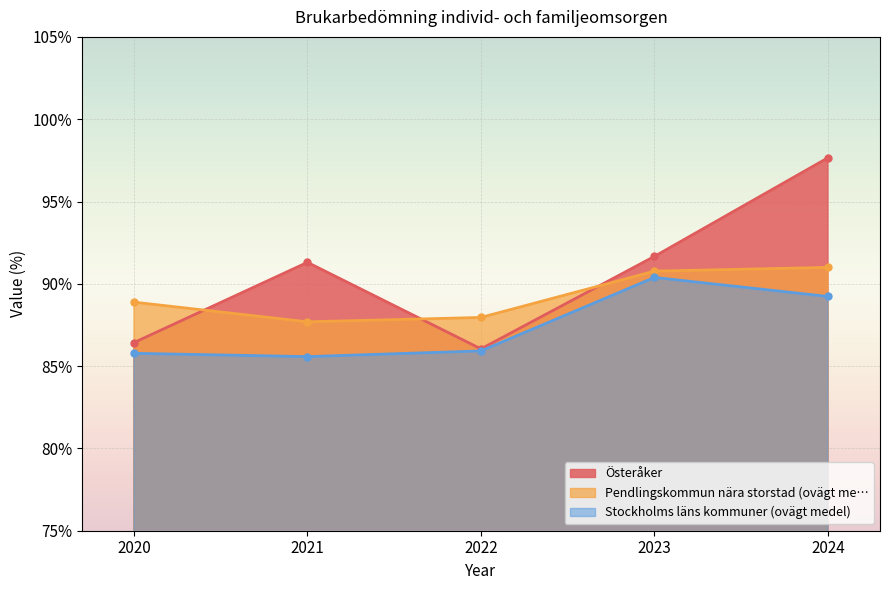

What is the total value across all series at 2023?

272.8